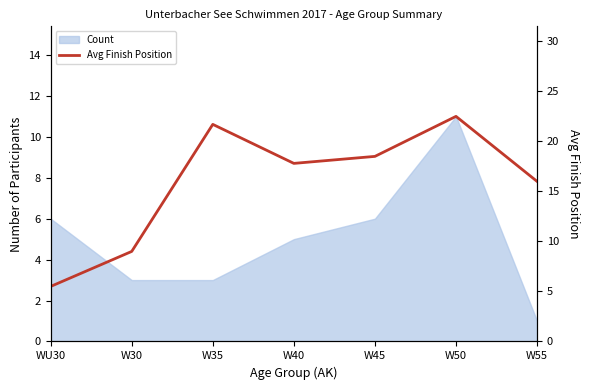

True or false: the data has more than 2 interior local peaks.

False